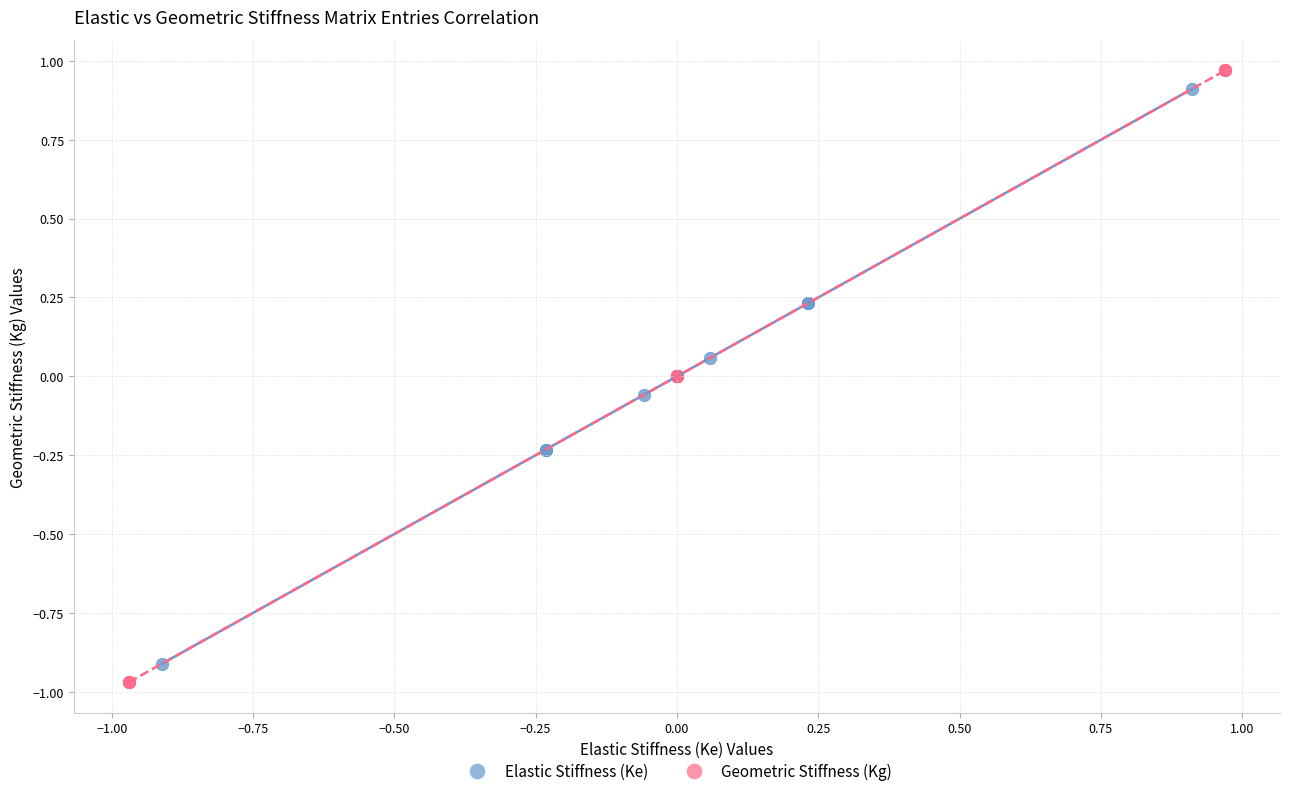

Which series has the largest Y range (max minus min)?

Geometric Stiffness (Kg)